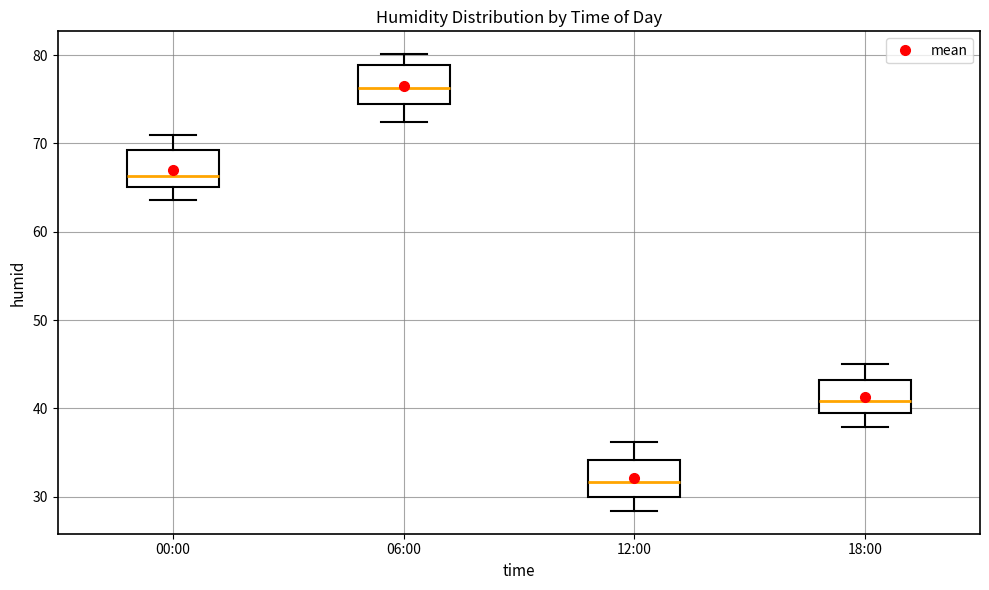

Where does the upper whisker of the box for 18:00 end on the y-axis? The values are not printed on the chart, so give them approximately, as read against the axis.

45